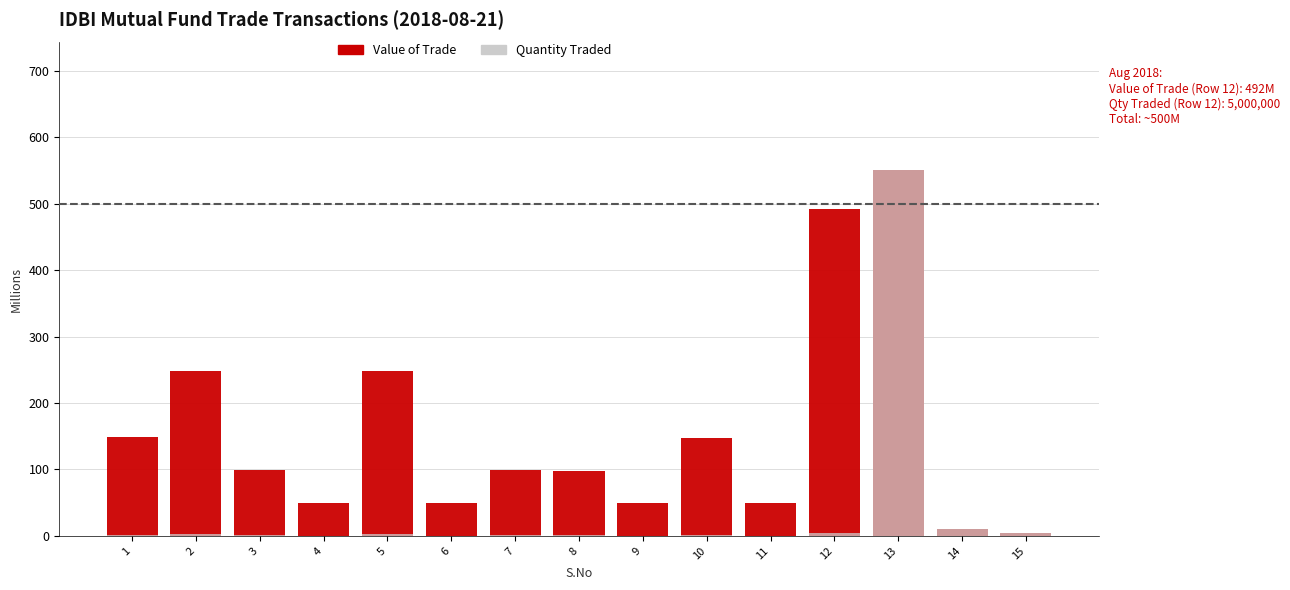

The value of Quantity Traded at 3 is 0.4. True or false?

False